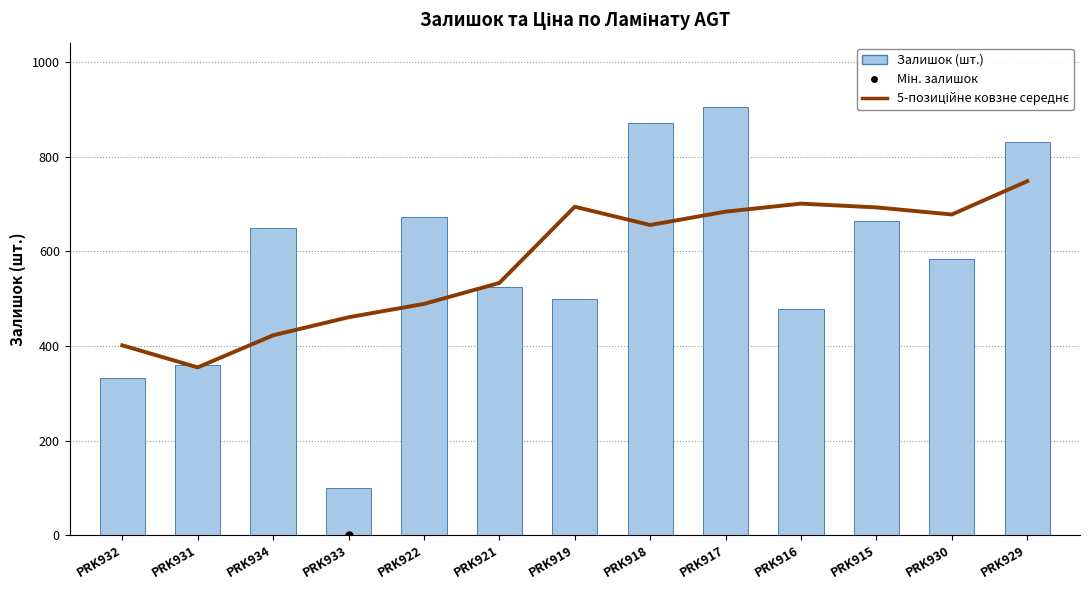

What is the difference between the highest and lowest values at PRK931?

4.2